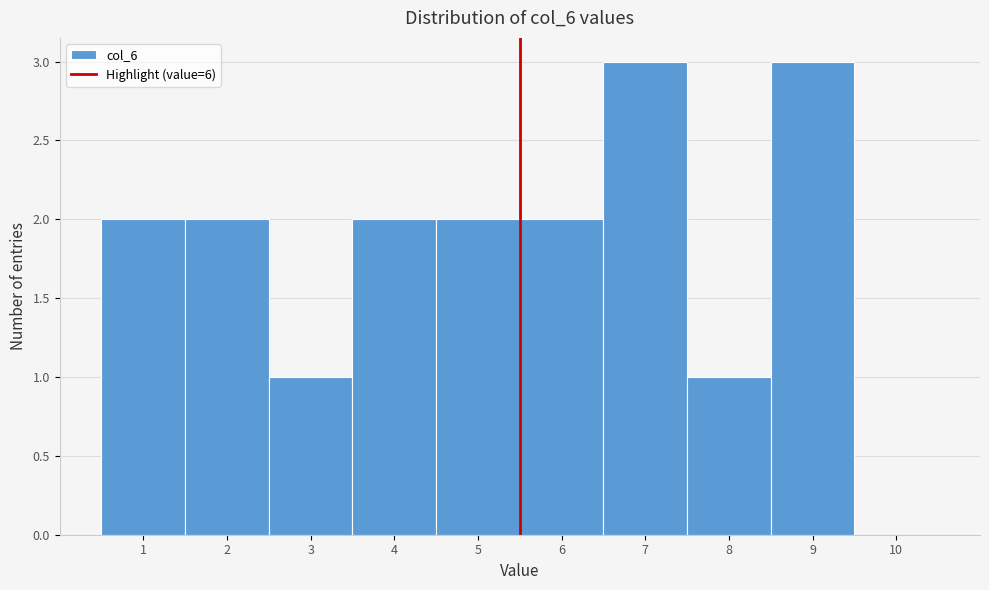

Reading left to right, what are all the values shown in this chart?

1=2	2=2	3=1	4=2	5=2	6=2	7=3	8=1	9=3	10=0